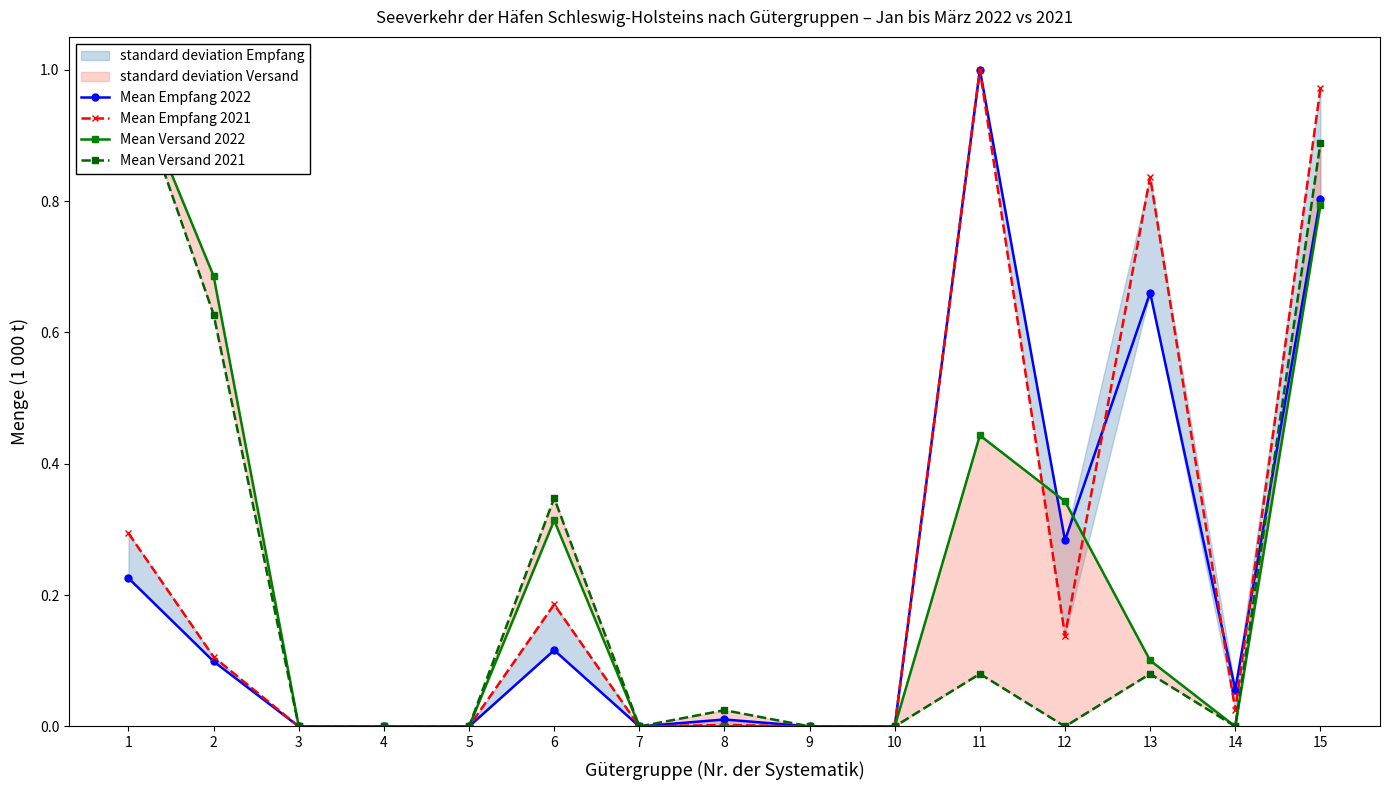

What is the approximate value of Mean Empfang 2021 at 11?

1.0